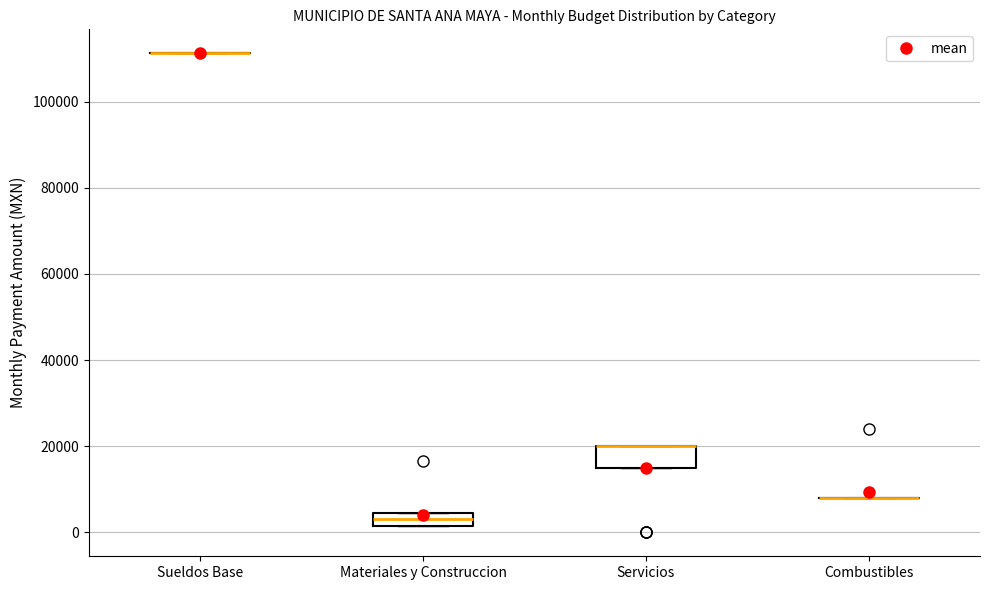

Reading left to right, read every box against the y-axis: the position of its median line, the range the box covers, and the ends of its whiskers. The values are not printed on the chart, so give them approximately, as read against the axis.

Sueldos Base: box collapsed to a line at 112000, whiskers 112000 to 112000
Materiales y Construccion: median 4000 (inside the box), box 2000 to 4000, whiskers 2000 to 4000
Servicios: median 20000 (drawn on the box's upper edge), box 16000 to 20000, whiskers 16000 to 20000
Combustibles: box collapsed to a line at 8000, whiskers 8000 to 8000